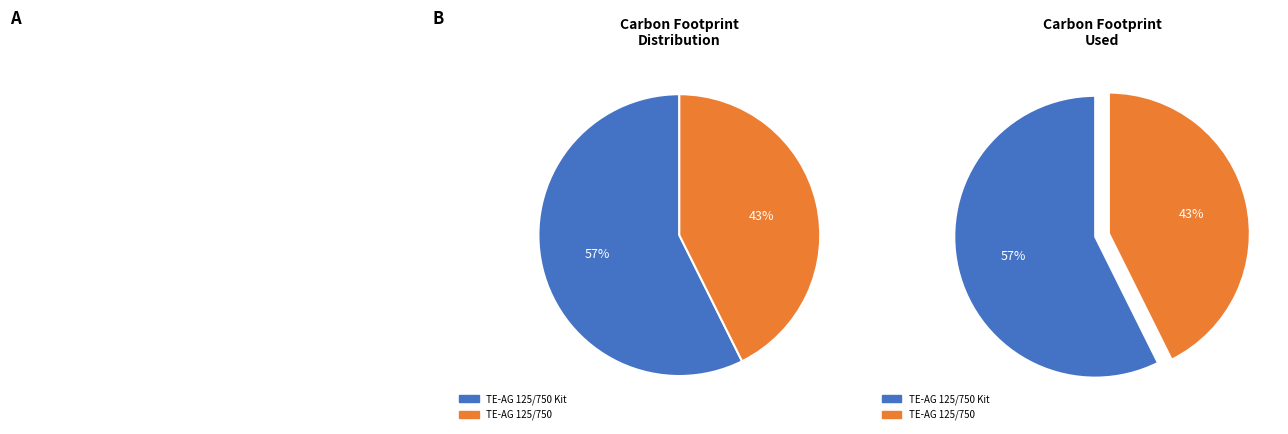

How many slices are in this pie chart?

2